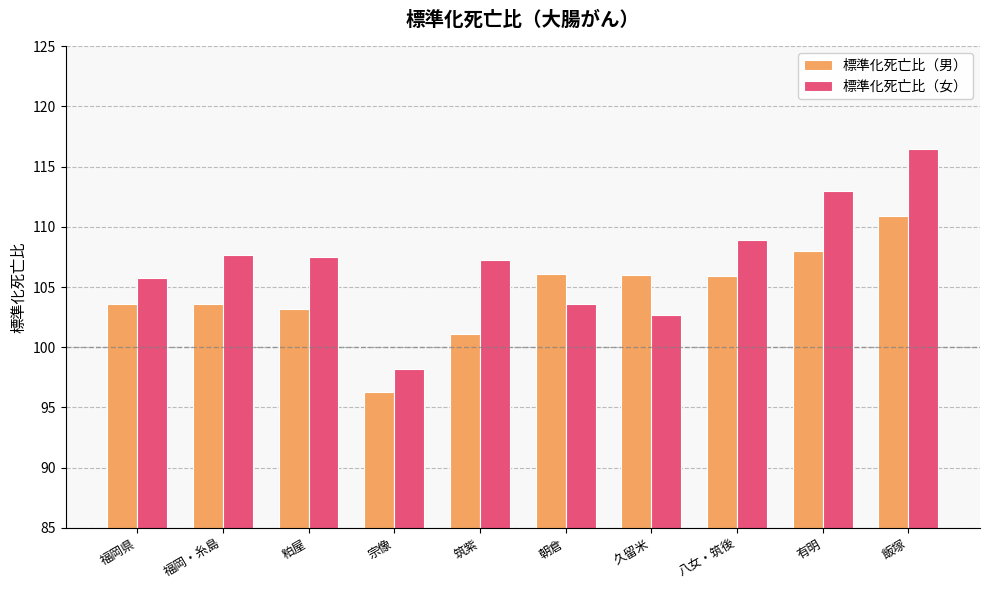

Which series changed the most between 朝倉 and 久留米?

標準化死亡比（女）